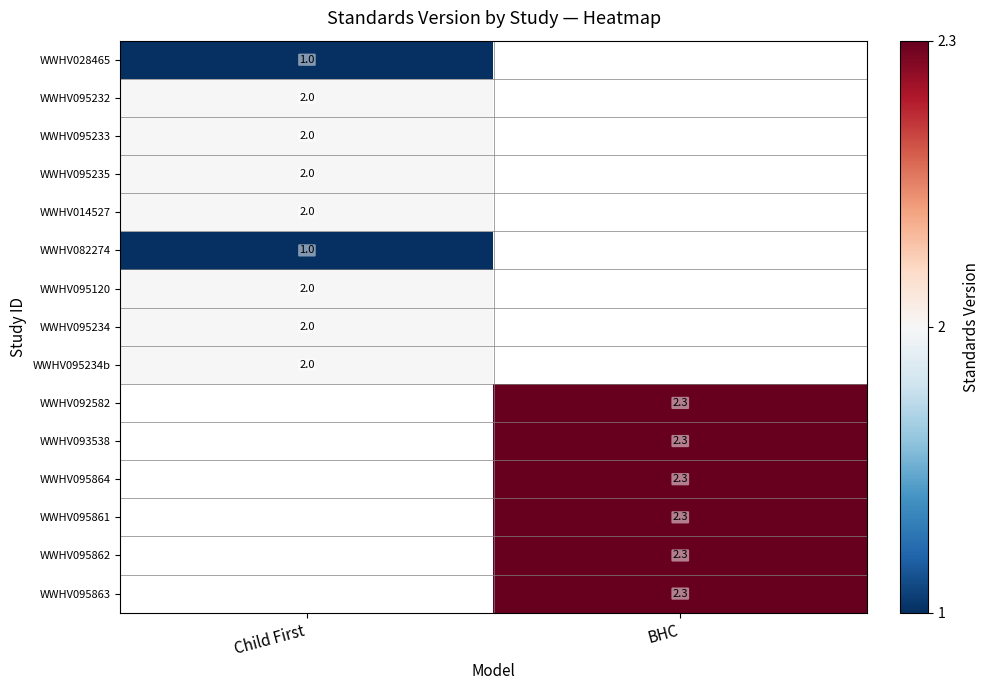

The value of WWHV095862 at BHC is 2.3. True or false?

True